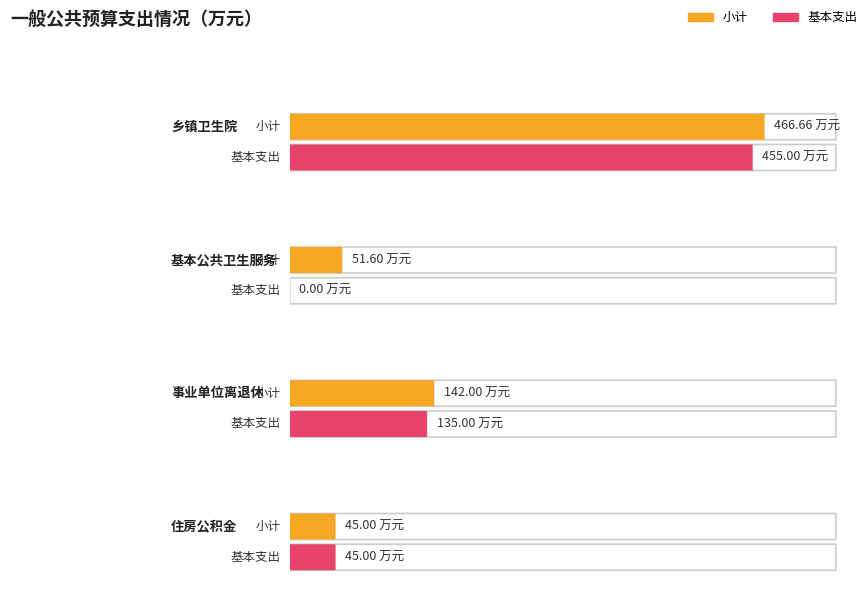

At which category is the sum across all series the highest?

乡镇卫生院